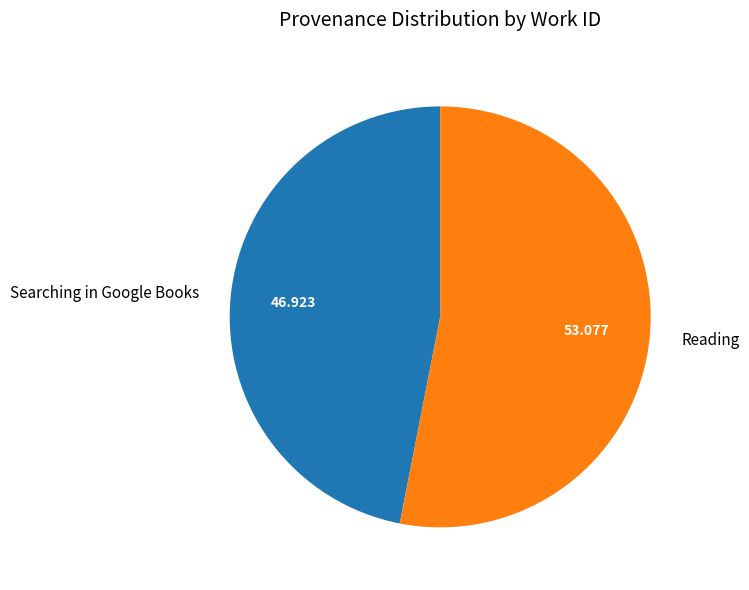

Count the number of slices in the pie.

2